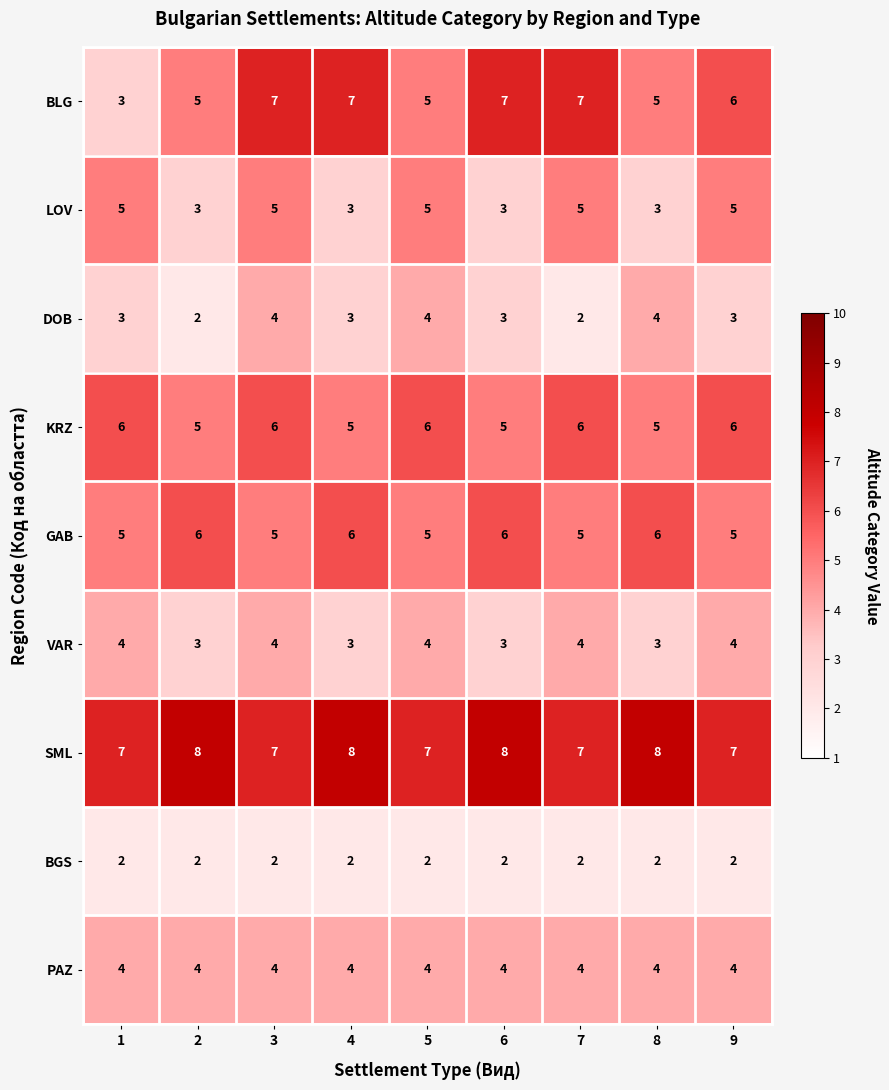

What is the difference between the highest and lowest values at 8?

6